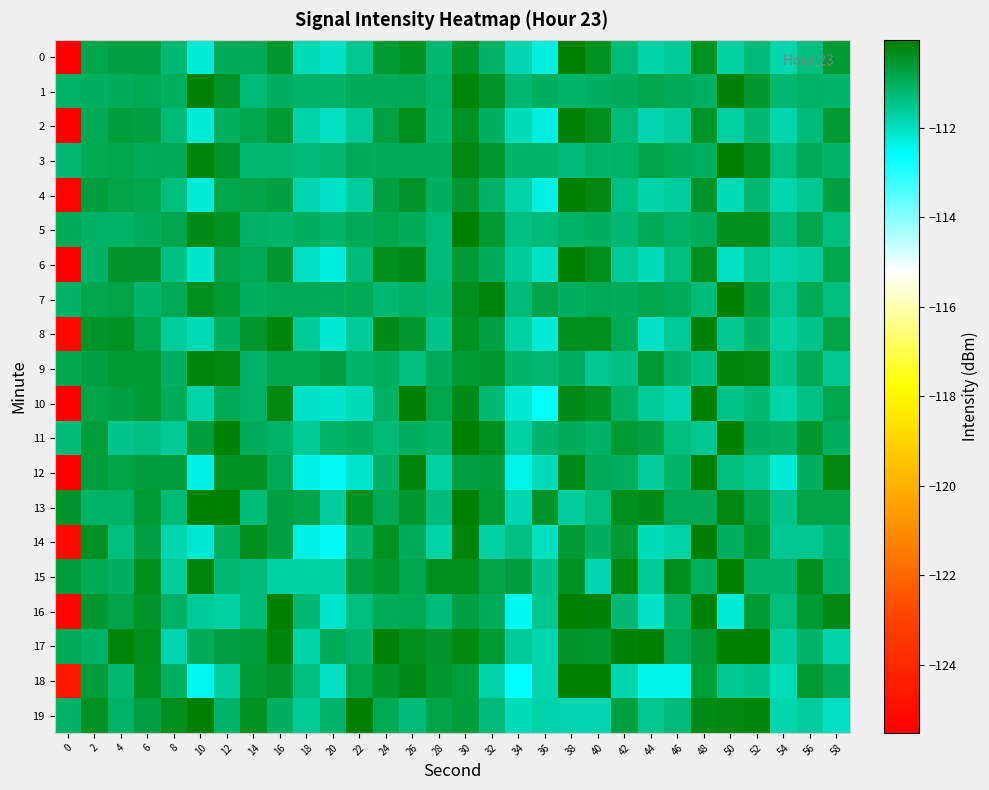

How many data points does each series have?

30